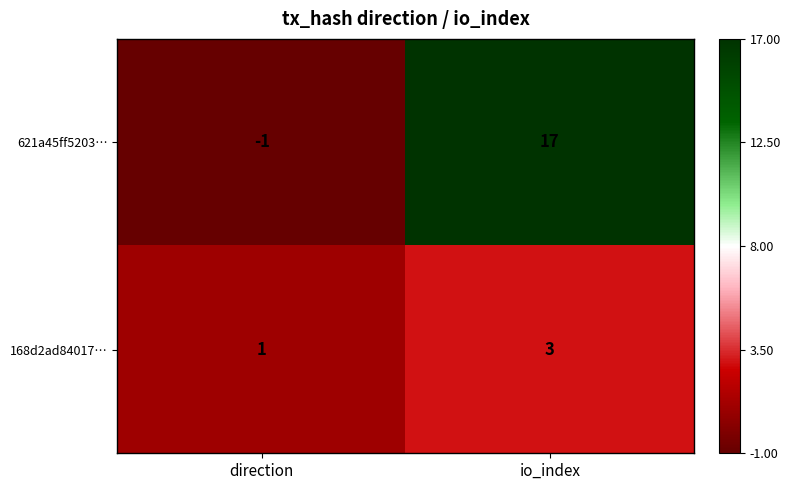

Reading left to right, what are all the values shown in this chart?

621a45ff5203…: -1	17
168d2ad84017…: 1	3